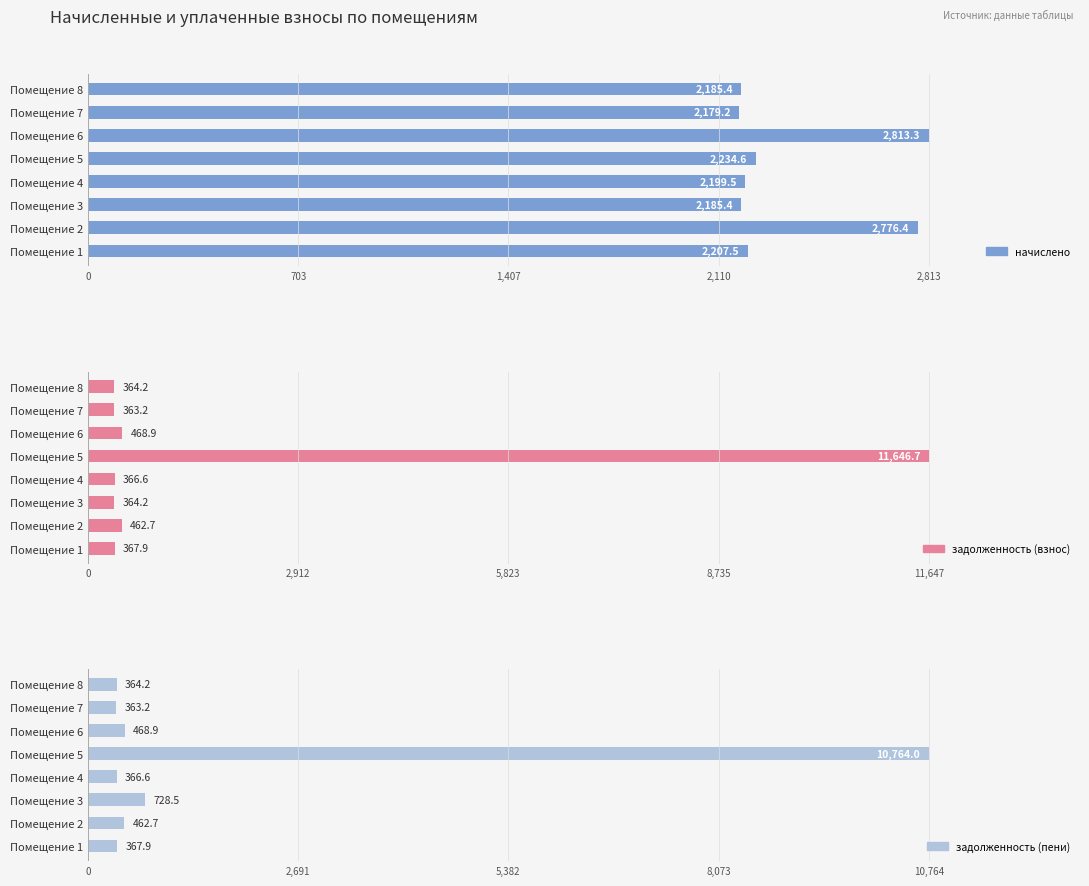

What is the sum of all задолженность (пени) values?

13886.1